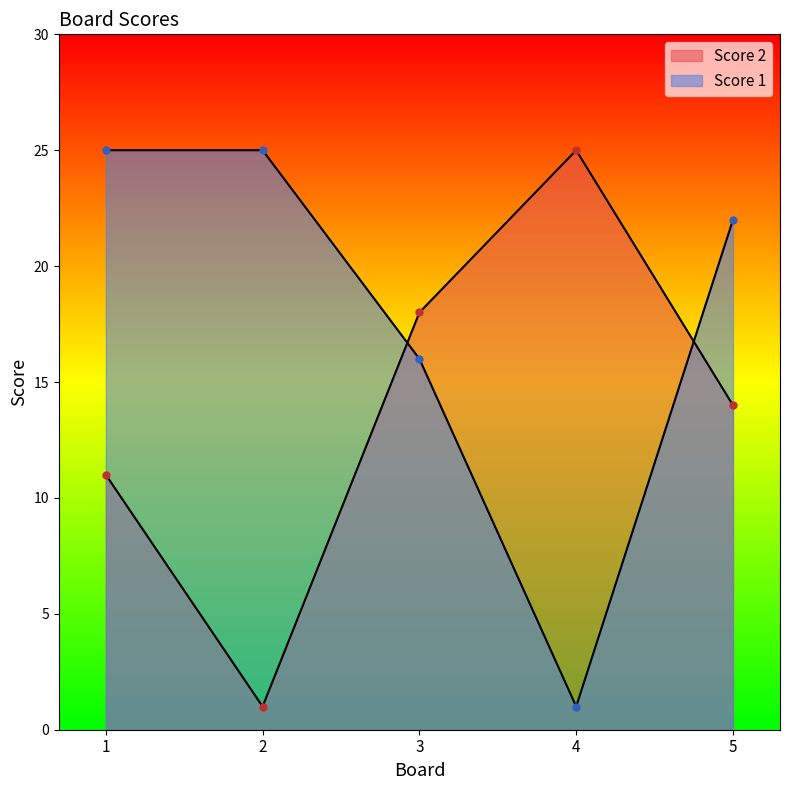

Which category has the lowest value across all series?

2